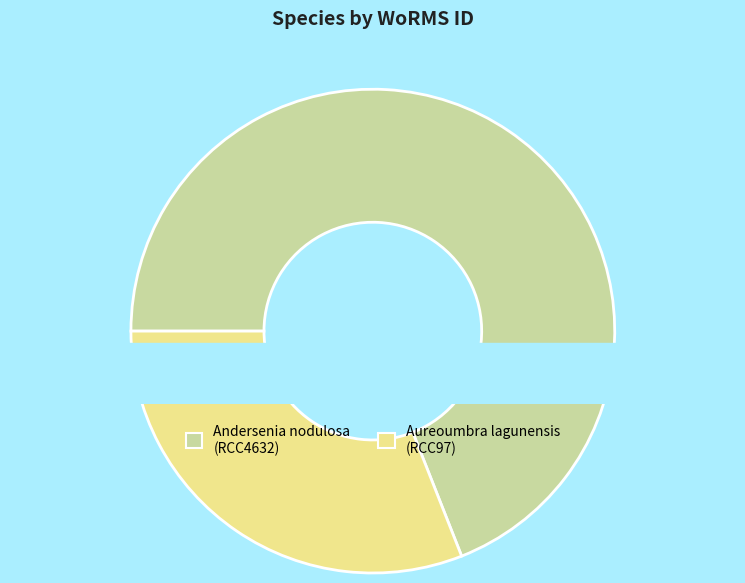

Between Aureoumbra lagunensis (RCC97) and Andersenia nodulosa (RCC4632), which is larger?

Andersenia nodulosa (RCC4632)